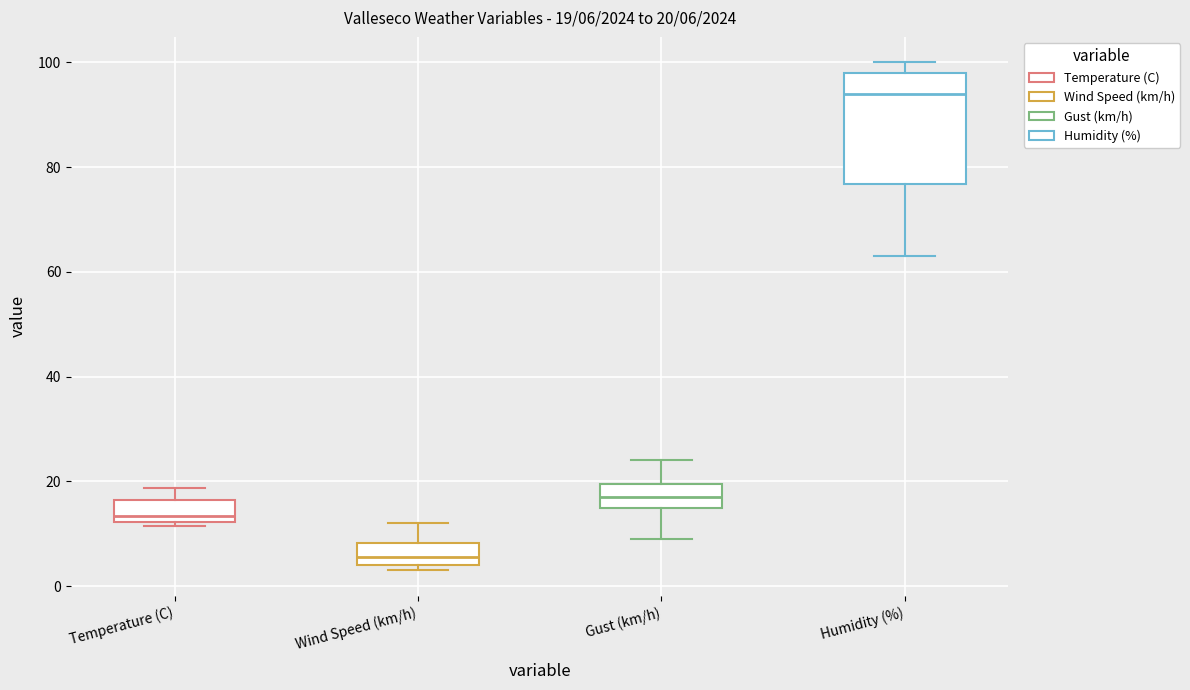

Which box has the lowest median line?

Wind Speed (km/h)